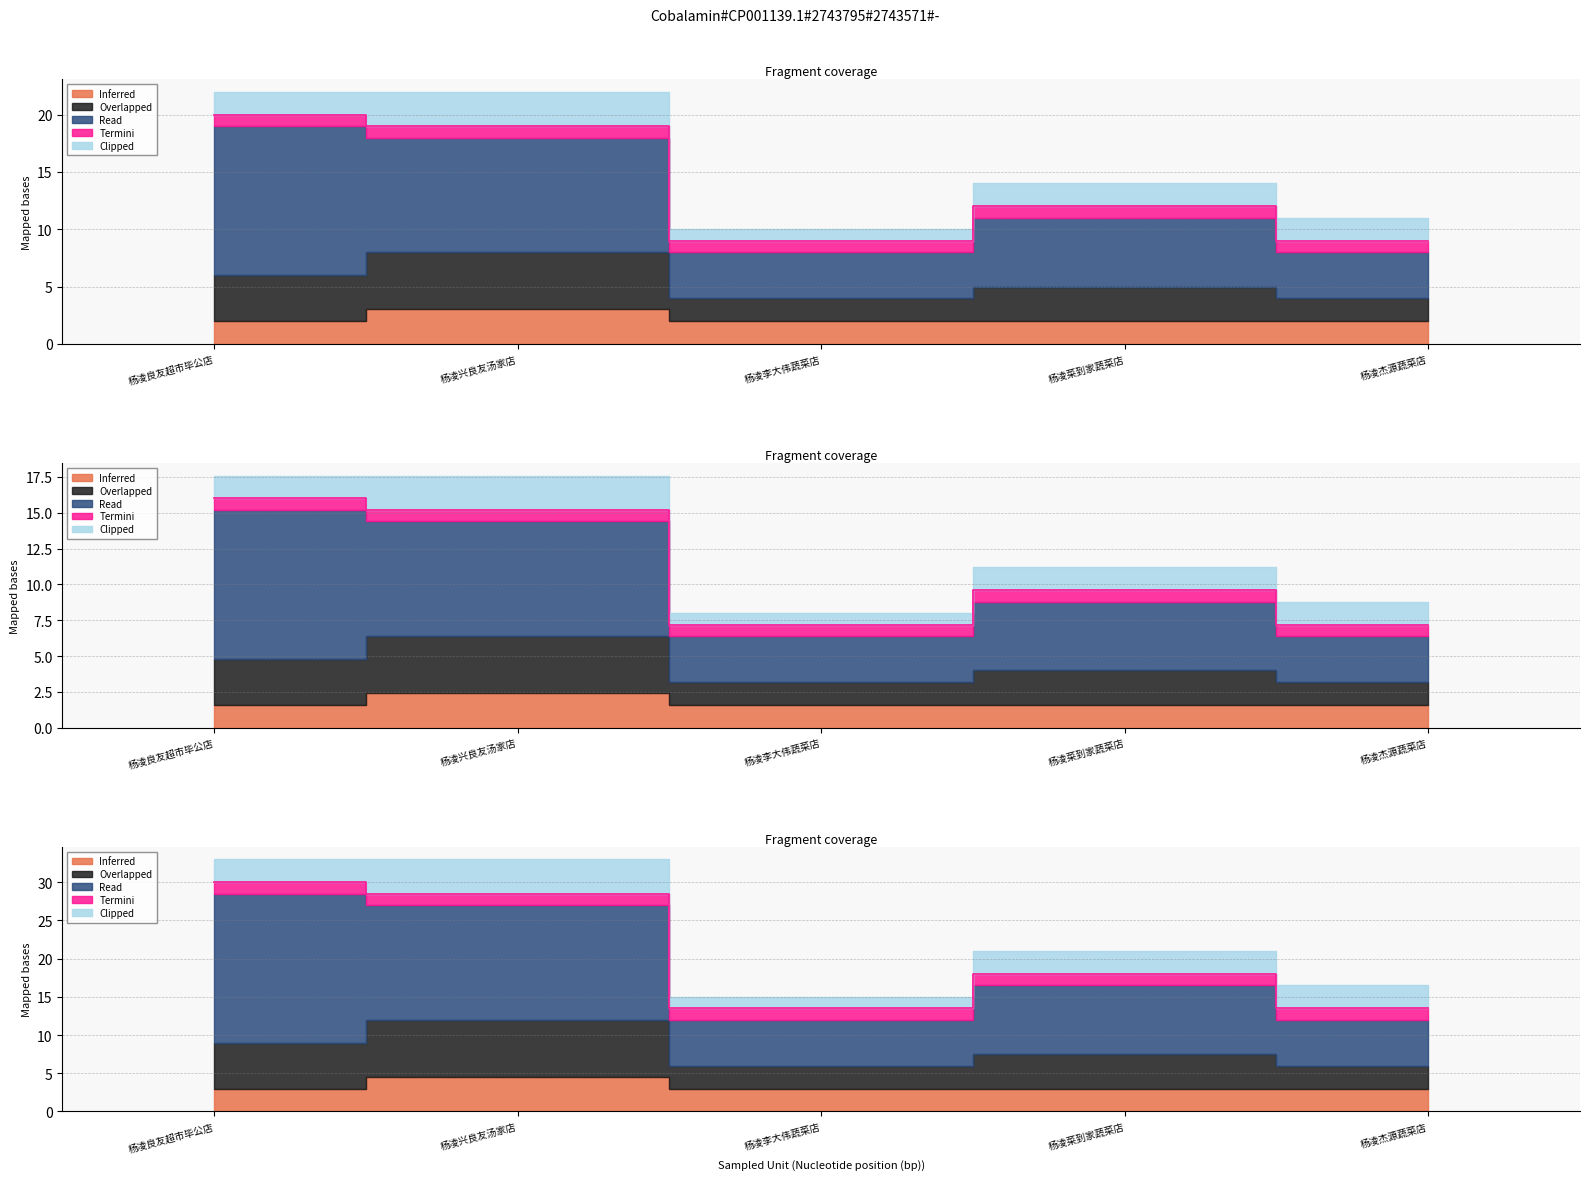

Reading left to right, list all the values displayed in this chart.

Inferred: 杨凌良友超市毕公店=2	杨凌兴良友汤家店=3	杨凌李大伟蔬菜店=2	杨凌菜到家蔬菜店=2	杨凌杰源蔬菜店=2
Overlapped: 杨凌良友超市毕公店=4	杨凌兴良友汤家店=5	杨凌李大伟蔬菜店=2	杨凌菜到家蔬菜店=3	杨凌杰源蔬菜店=2
Read: 杨凌良友超市毕公店=13	杨凌兴良友汤家店=10	杨凌李大伟蔬菜店=4	杨凌菜到家蔬菜店=6	杨凌杰源蔬菜店=4
Termini: 杨凌良友超市毕公店=1	杨凌兴良友汤家店=1	杨凌李大伟蔬菜店=1	杨凌菜到家蔬菜店=1	杨凌杰源蔬菜店=1
Clipped: 杨凌良友超市毕公店=2	杨凌兴良友汤家店=3	杨凌李大伟蔬菜店=1	杨凌菜到家蔬菜店=2	杨凌杰源蔬菜店=2